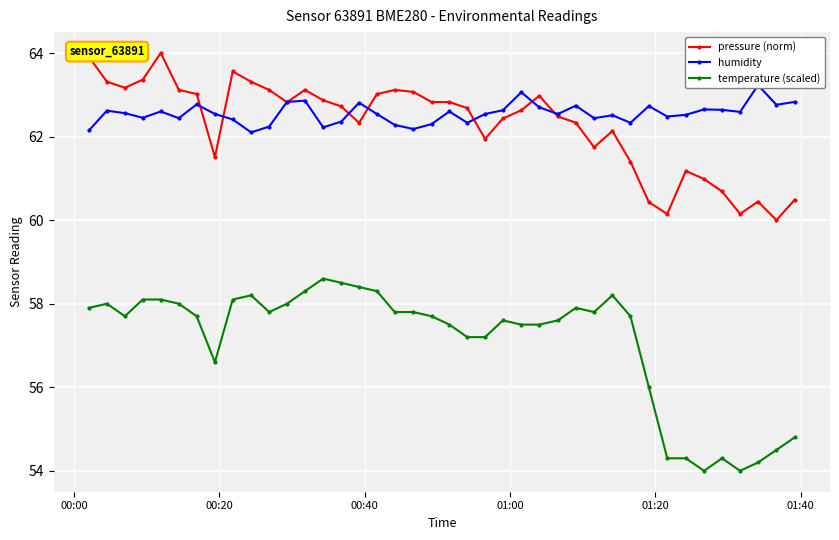

How many categories are shown in the chart?

40